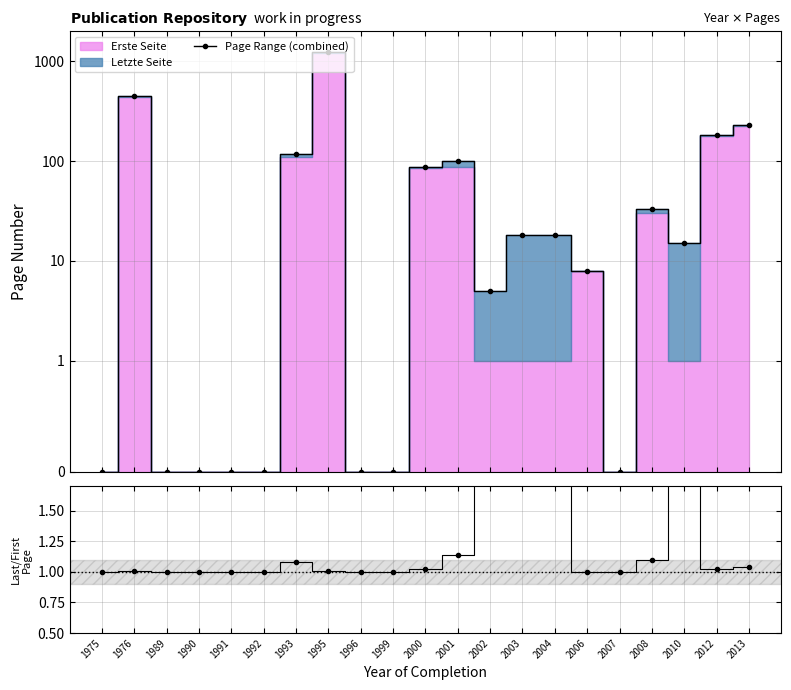

What is the difference between the second highest and minimum values in the Page Range (combined) series?

446.0